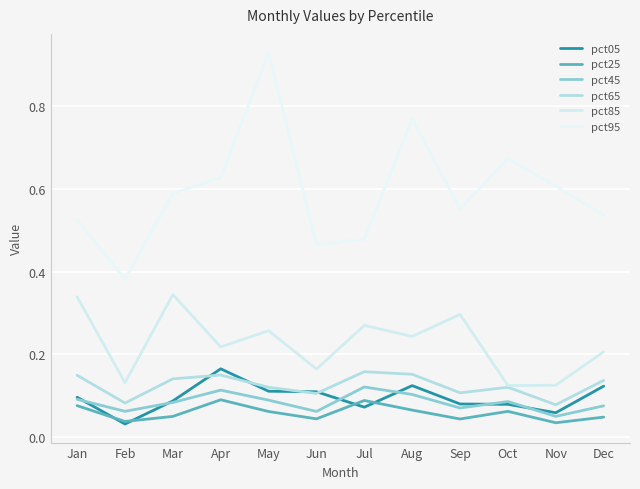

What is the value of the pct95 point at the 2nd from the left?

0.4